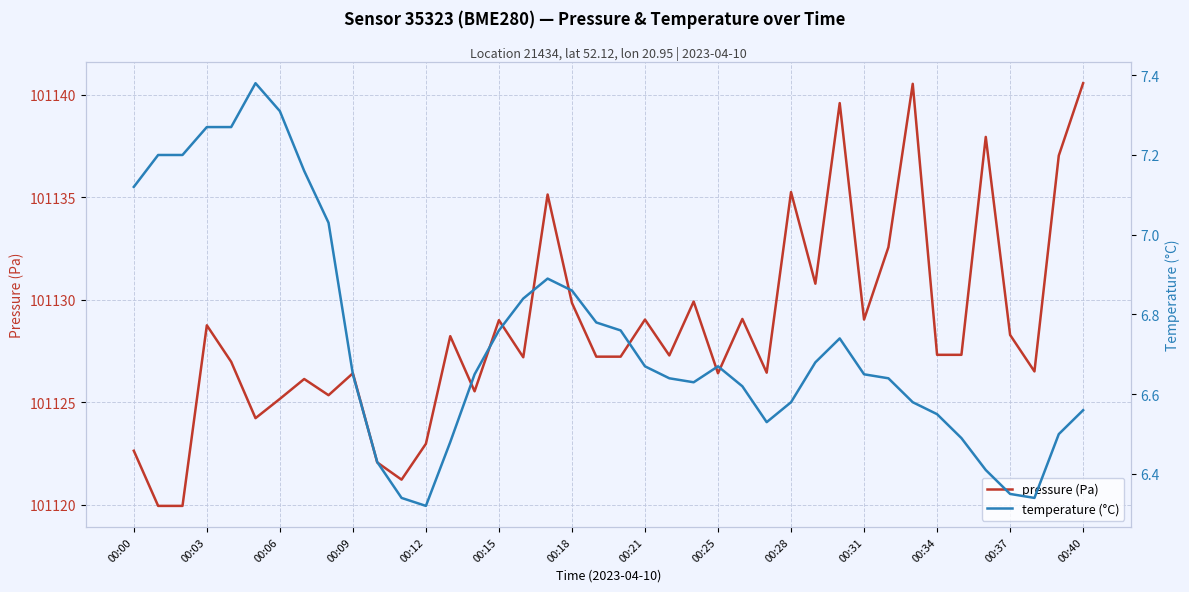

True or false: temperature (°C) has a value of 4.0 at 38.

False